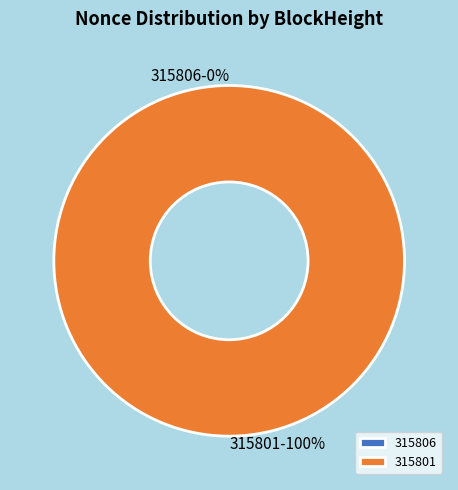

Rank the categories by value from lowest to highest.

315806, 315801